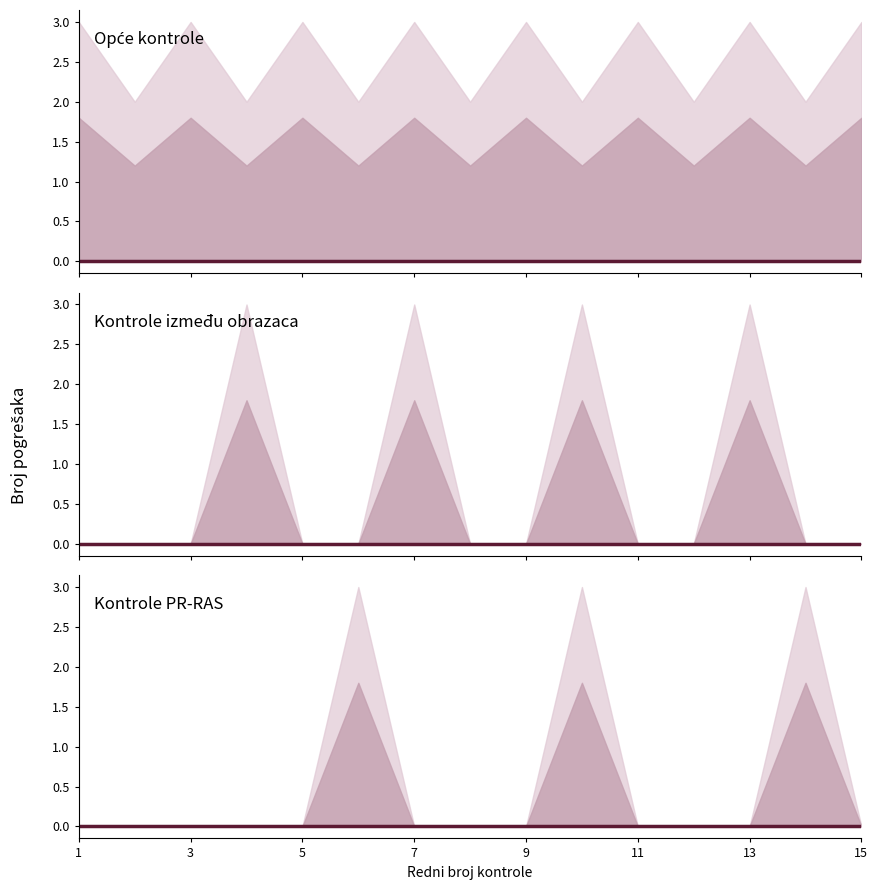

Which label corresponds to the smallest value in the chart?

1